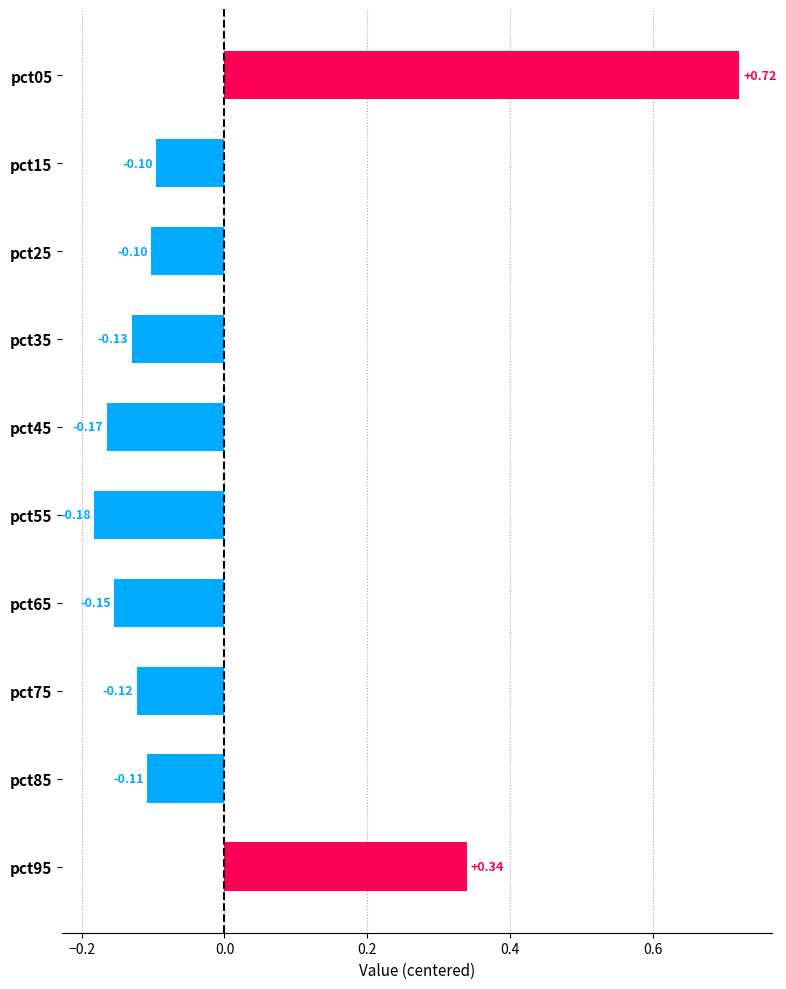

What is the difference between the values at pct95 and pct65?

0.5